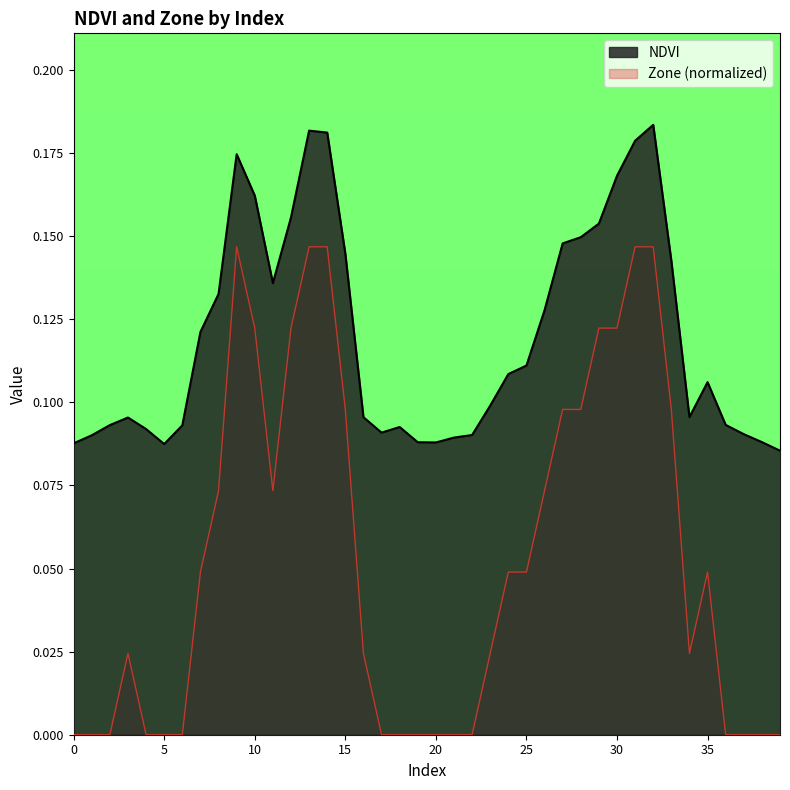

How many NDVI values are between 0 and 1?

40